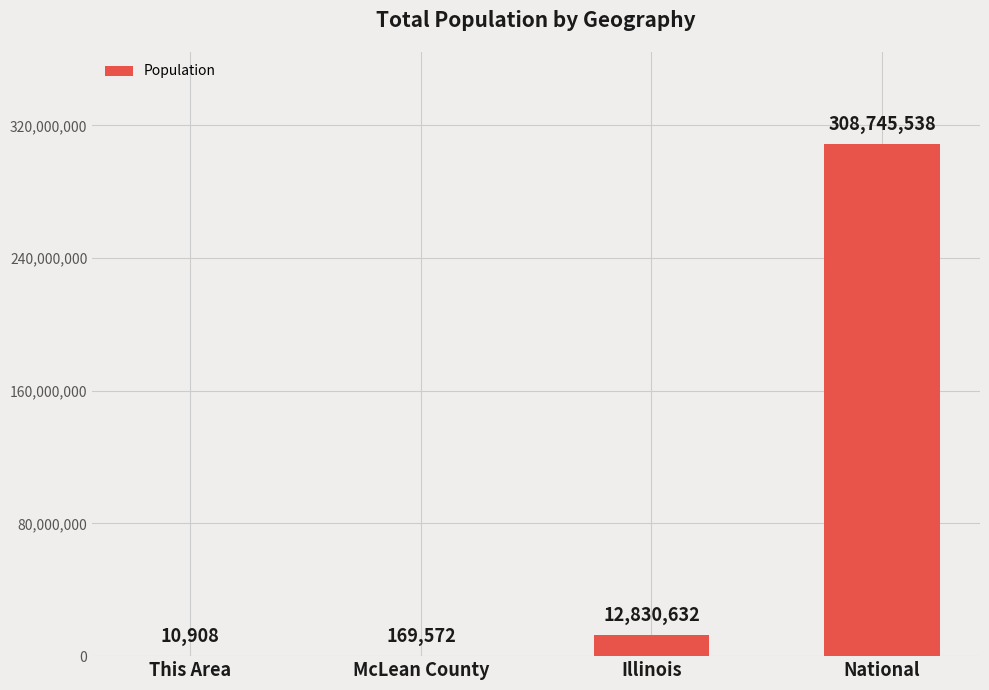

The value at McLean County is 169572. True or false?

True